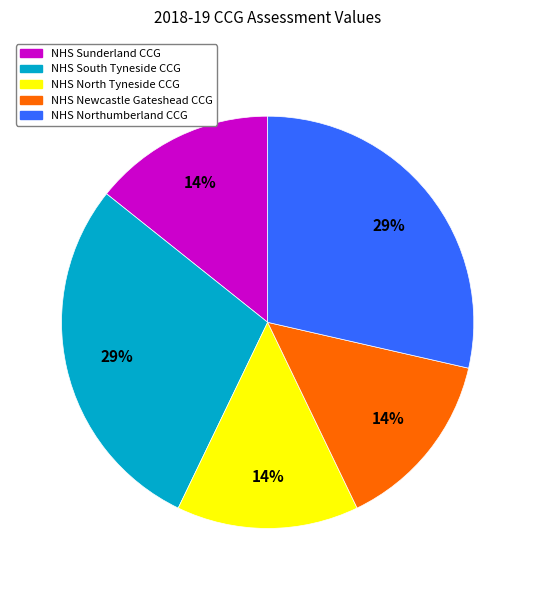

To the nearest percent, what is the average slice percentage?

20%